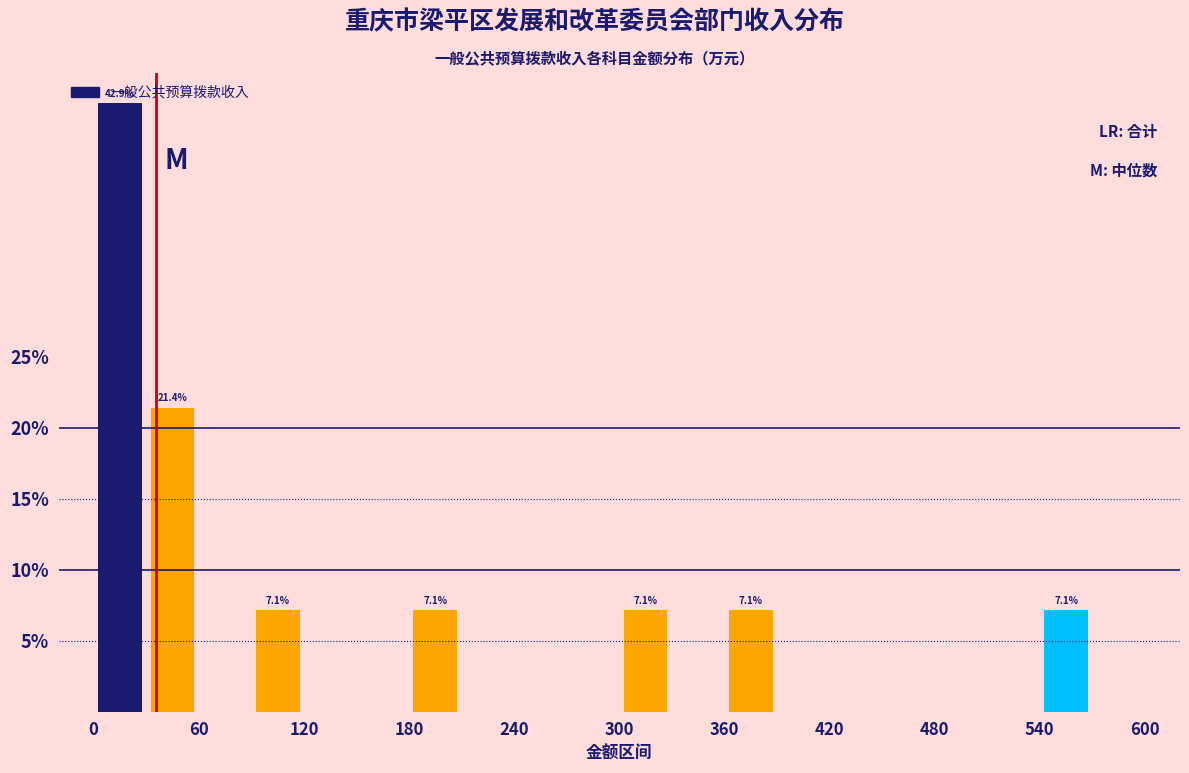

Read against the x-axis, roughly where is the centre of the tallest bar?

20